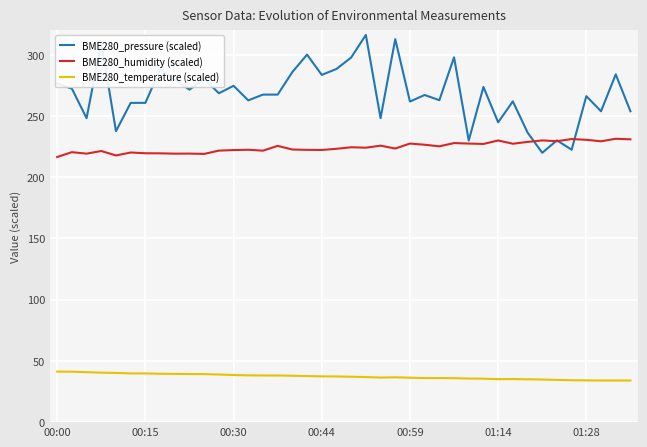

What is the highest value of the BME280_temperature (scaled) series?

41.3